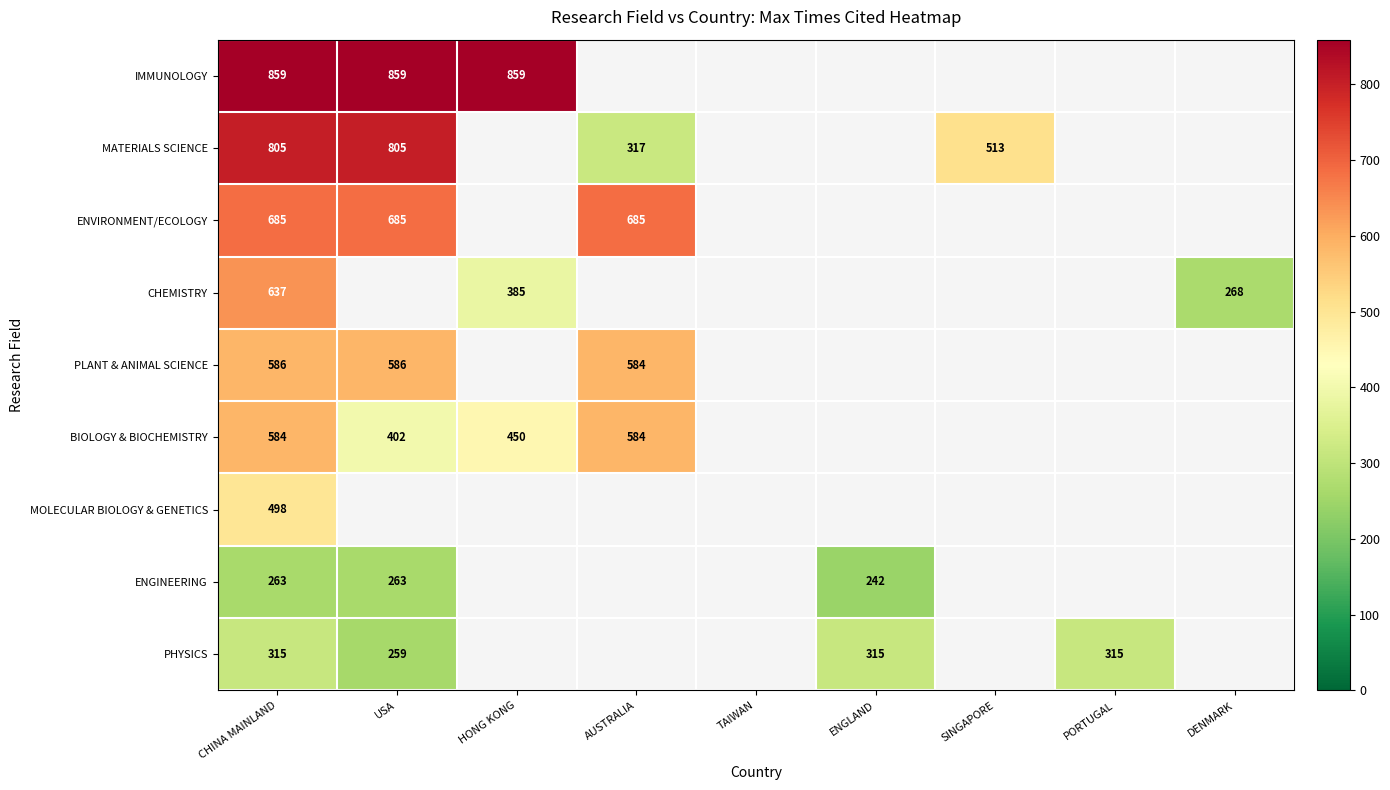

True or false: PHYSICS has a value of 177 at CHINA MAINLAND.

False